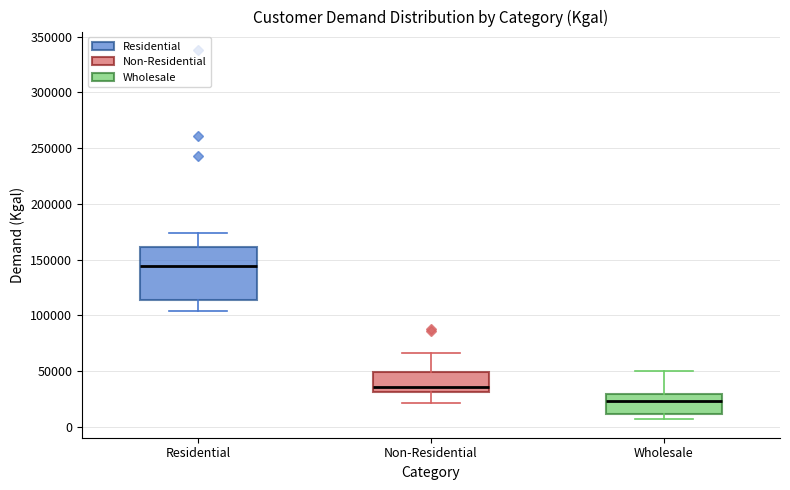

Reading left to right, read every box against the y-axis: the position of its median line, the range the box covers, and the ends of its whiskers. The values are not printed on the chart, so give them approximately, as read against the axis.

Residential: median 145000, box 115000 to 160000, whiskers 105000 to 175000
Non-Residential: median 35000, box 30000 to 50000, whiskers 20000 to 65000
Wholesale: median 25000, box 10000 to 30000, whiskers 5000 to 50000